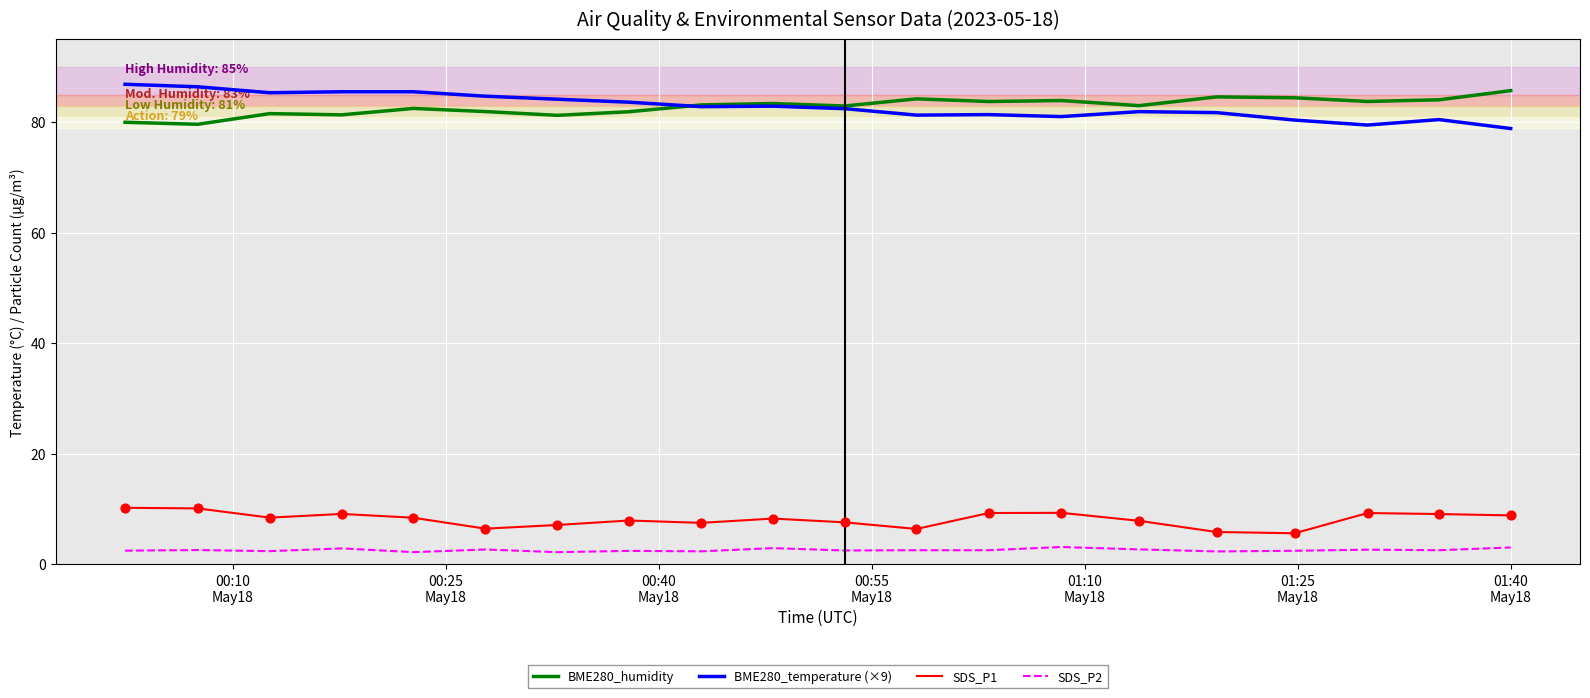

What is the greatest value displayed?

86.9